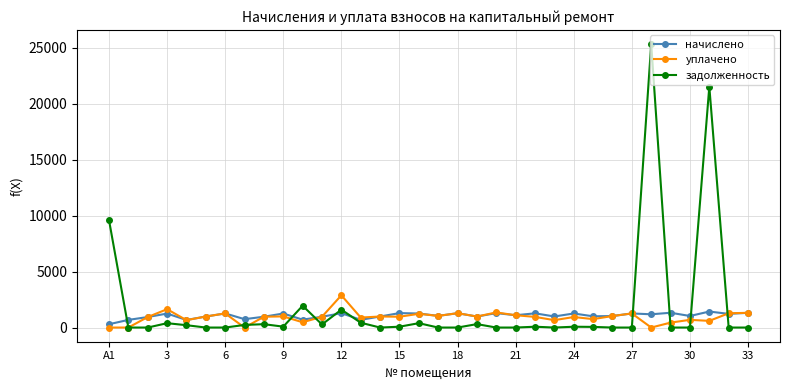

True or false: начислено has more than 0 points higher than both neighbors.

True